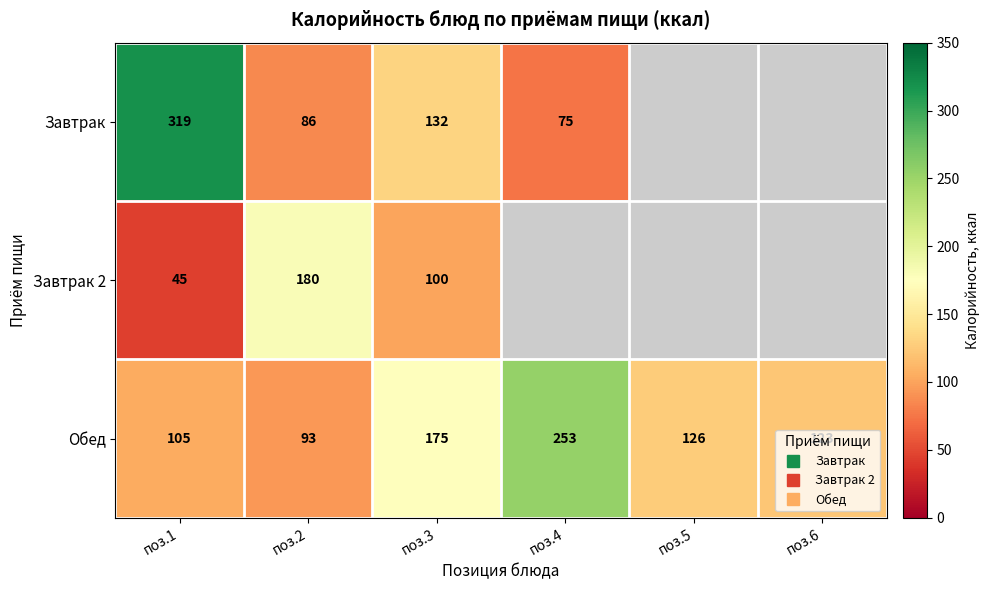

How many series are shown in this chart?

3